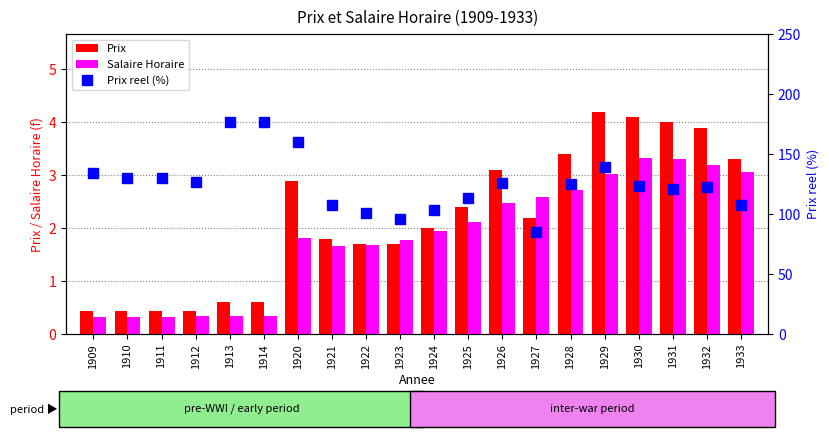

What is the value of the Prix bar at the 3rd from the left?

0.4